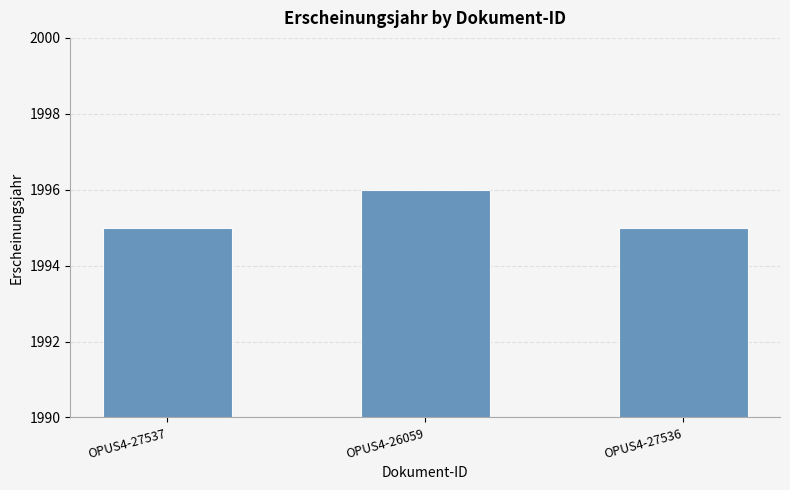

What is the value of the 2nd bar from the left?

1996